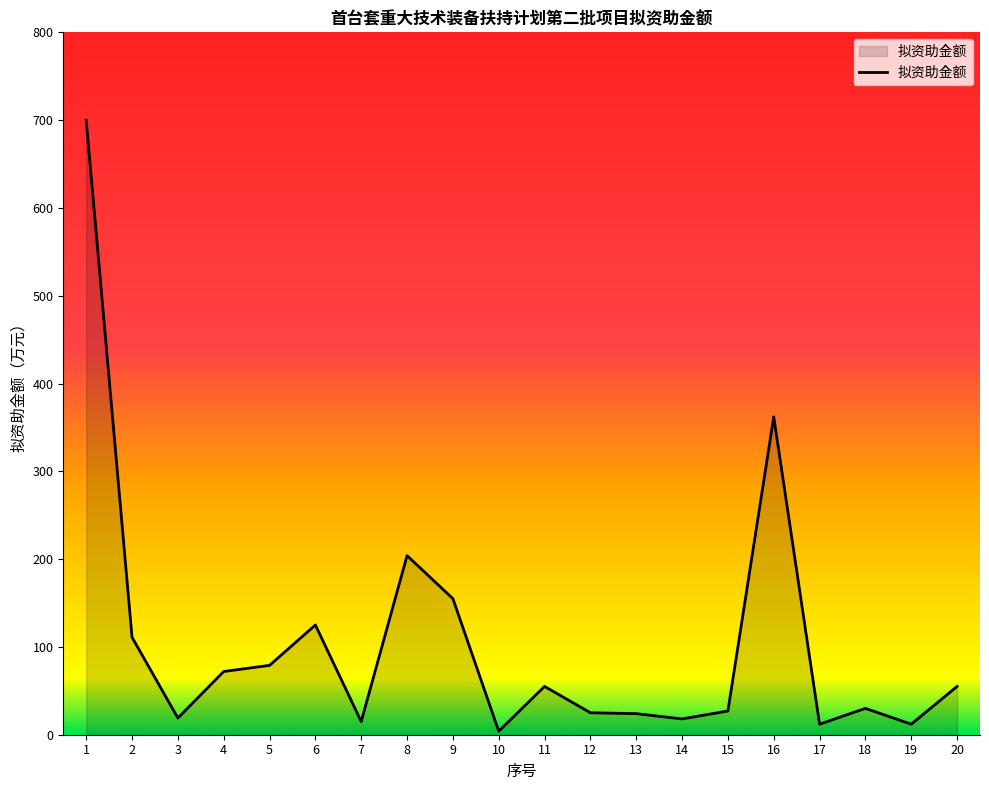

At which label is the value closest to 352?

16